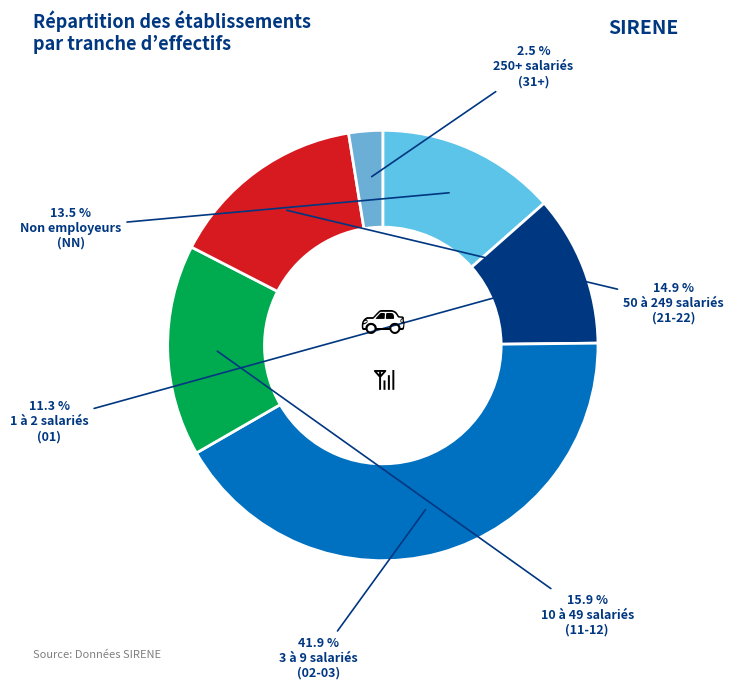

How many segments does this pie chart have?

6